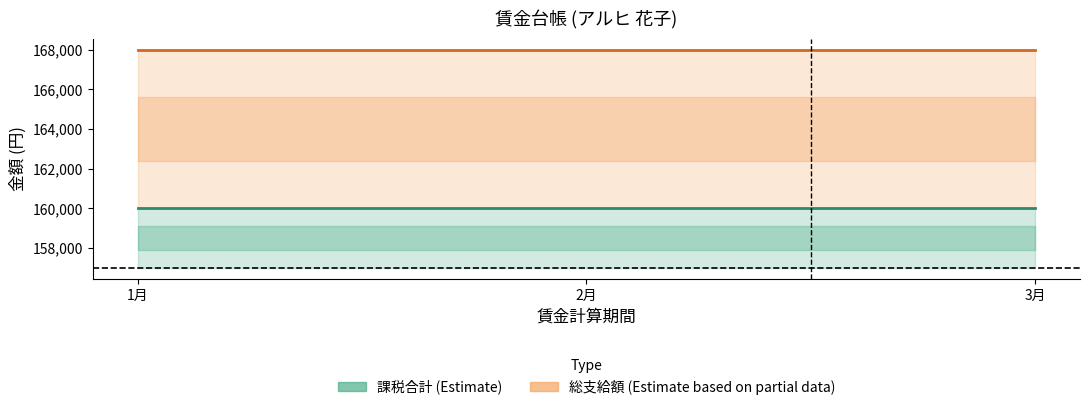

Which series has the largest total across all categories?

総支給額